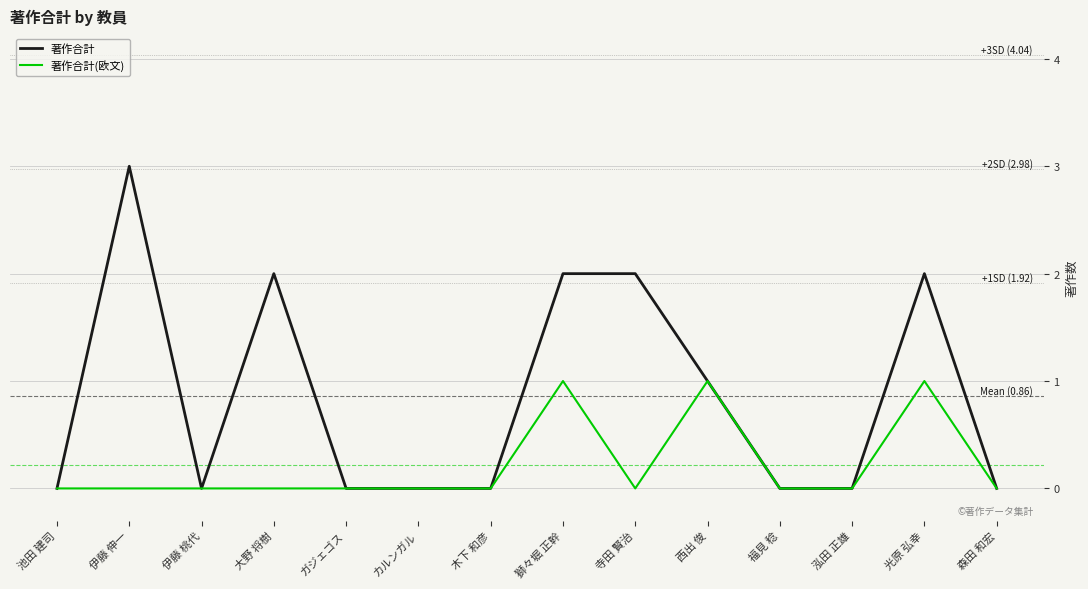

What position from the left is 伊藤 桃代?

3